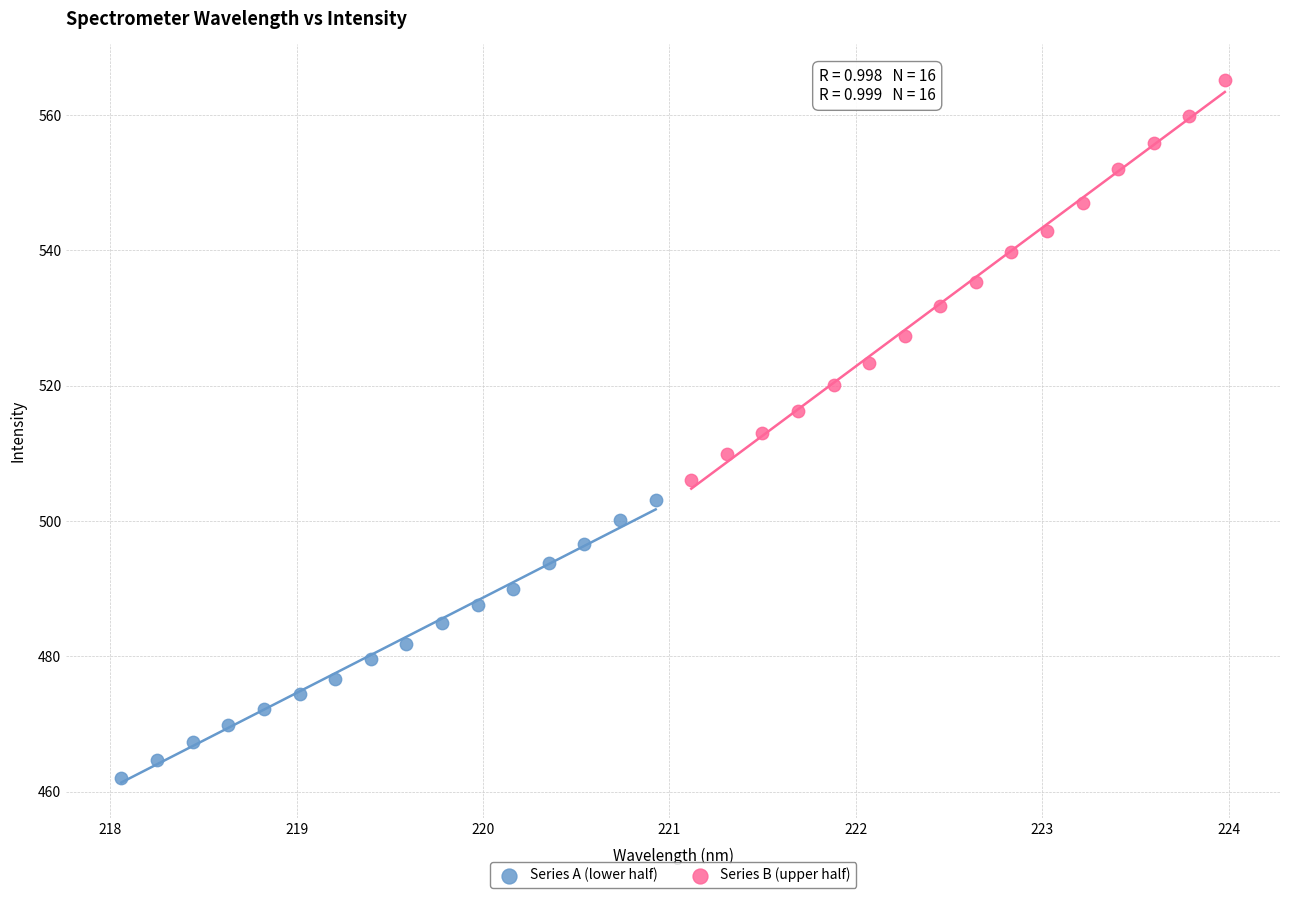

Which series has the largest Y range (max minus min)?

Series B (upper half)